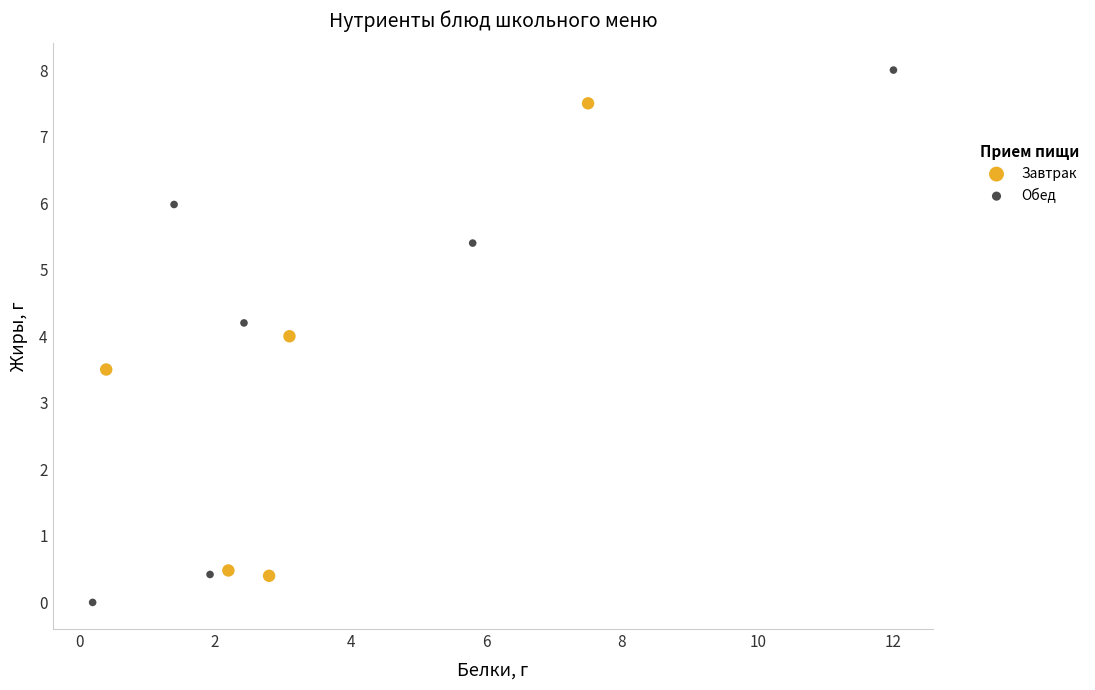

Which series reaches the minimum Y coordinate?

Обед